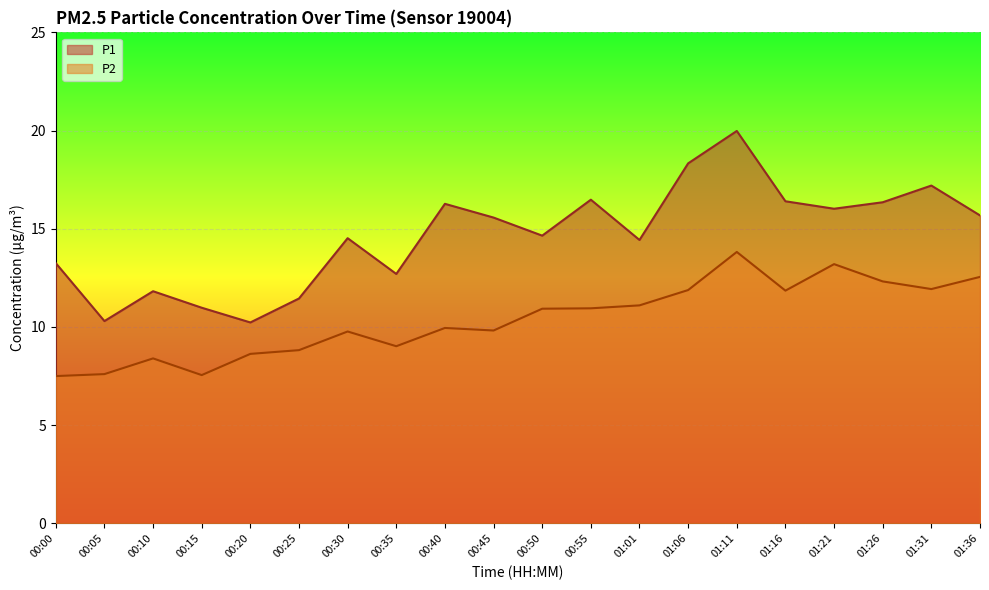

True or false: P2 has more than 2 points higher than both neighbors.

True